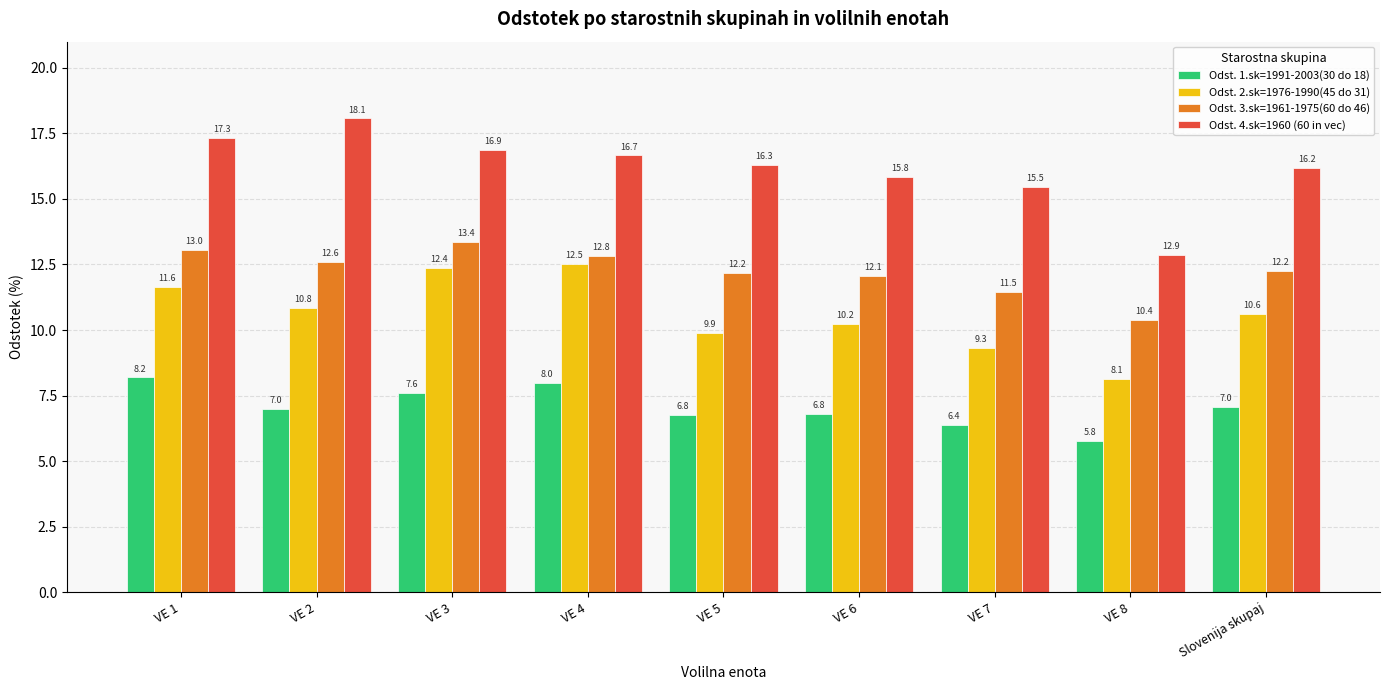

Which series has the widest spread of values?

Odst. 4.sk=1960 (60 in vec)